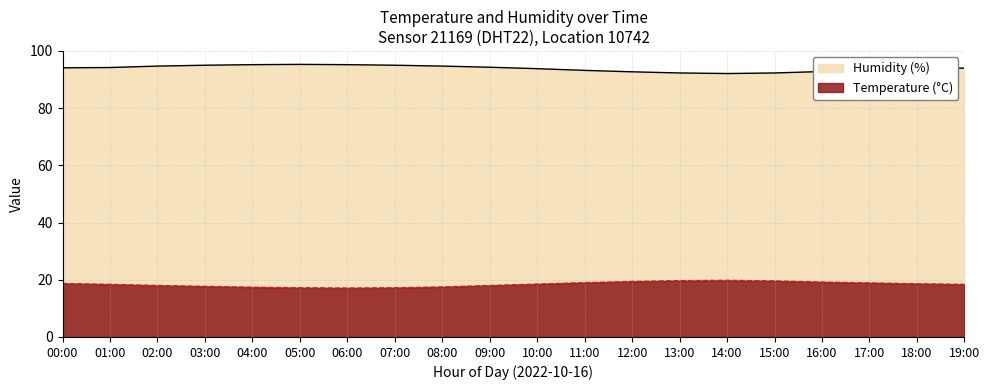

Where is the first local maximum for temperature?

14:00